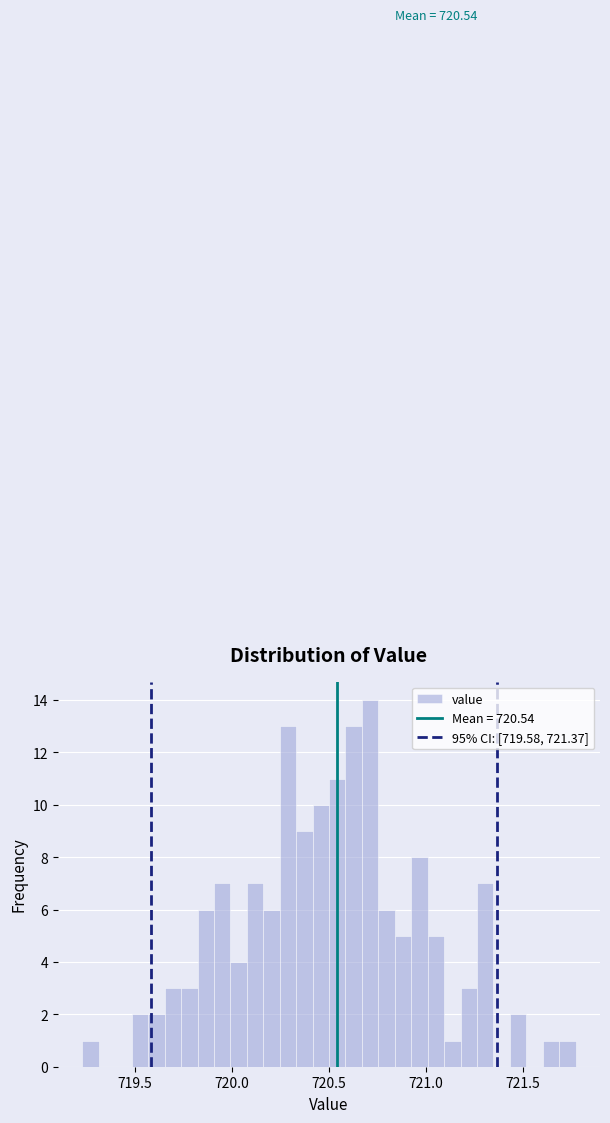

Around what value on the x-axis is the tallest bar? Give the approximate position of its centre, as read against the axis.

720.70